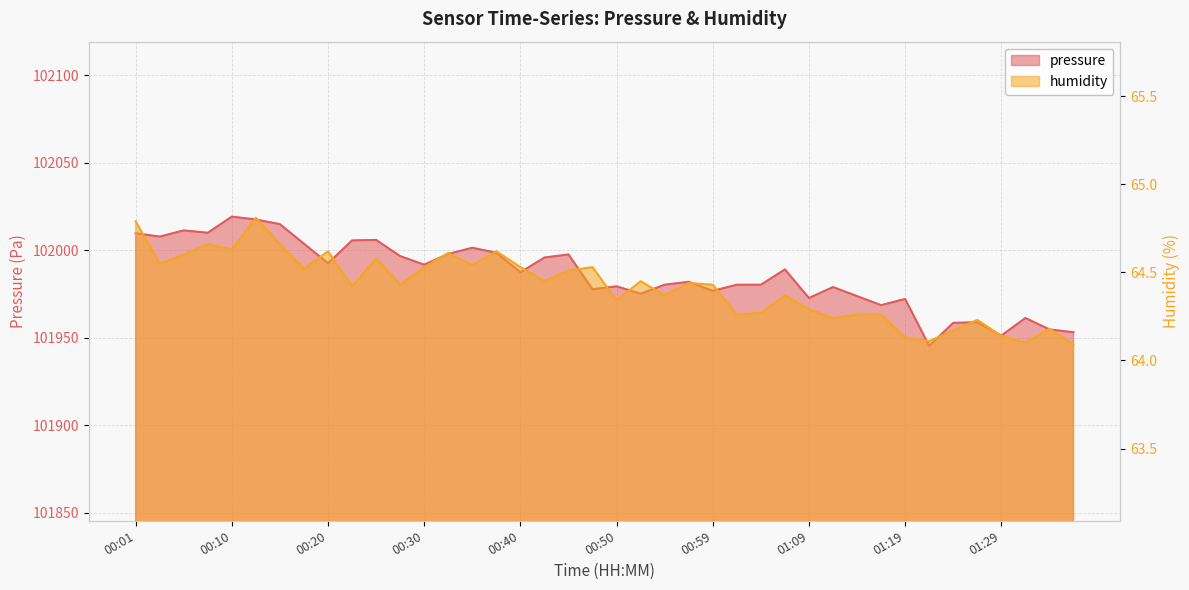

What value does the humidity series have at 00:08?

64.7